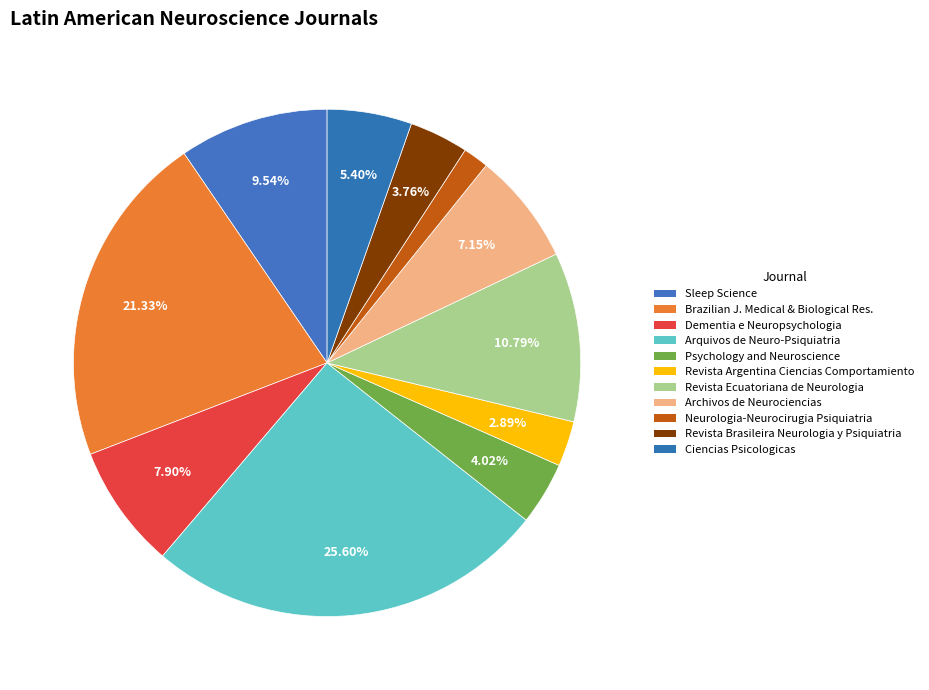

Count the number of slices in the pie.

11